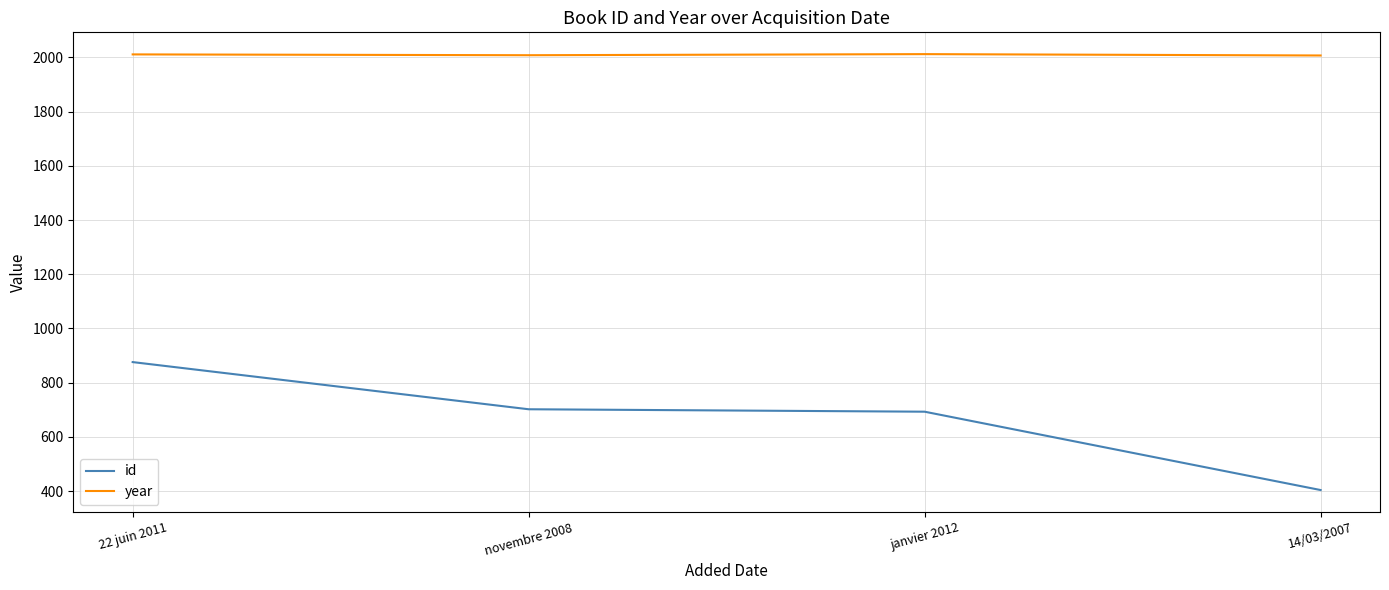

What is the total value across all series at novembre 2008?

2710